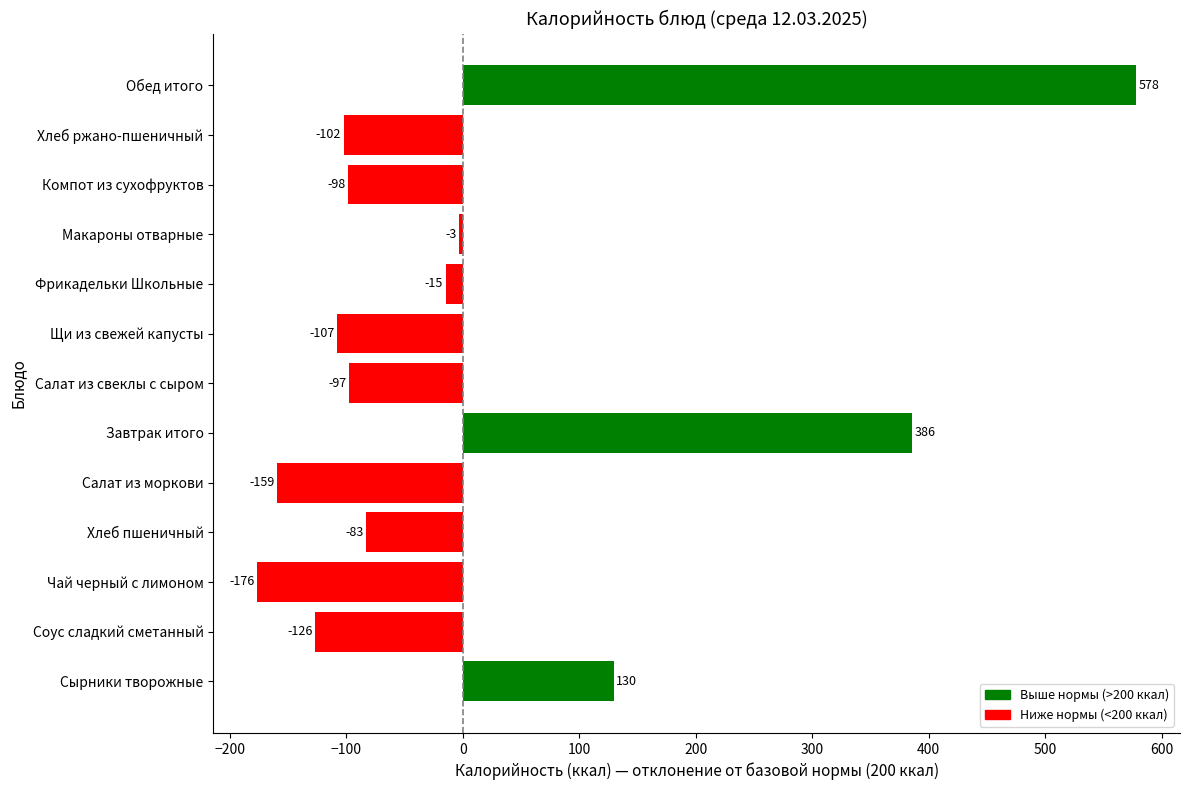

Between Щи из свежей капусты and Макароны отварные, which is larger?

Макароны отварные